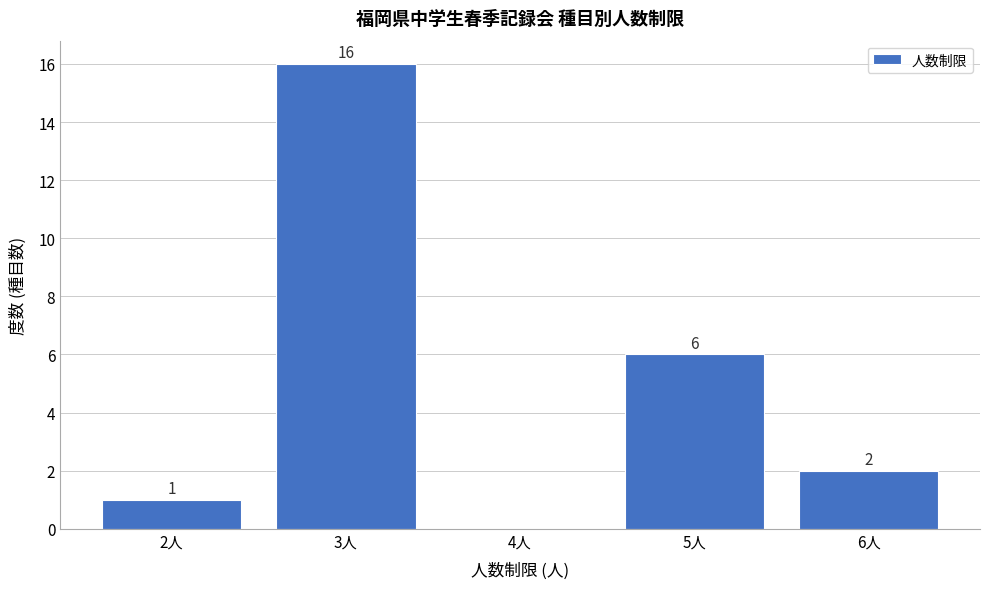

Reading left to right, extract all data points from this chart.

2人=1	3人=16	4人=0	5人=6	6人=2